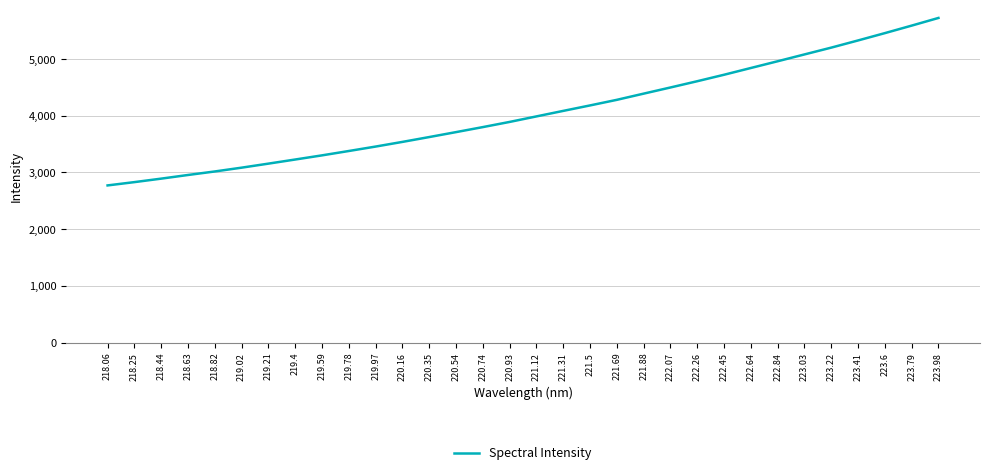

List the labels in order of value, smallest first.

218.06, 218.25, 218.44, 218.63, 218.82, 219.02, 219.21, 219.4, 219.59, 219.78, 219.97, 220.16, 220.35, 220.54, 220.74, 220.93, 221.12, 221.31, 221.5, 221.69, 221.88, 222.07, 222.26, 222.45, 222.64, 222.84, 223.03, 223.22, 223.41, 223.6, 223.79, 223.98